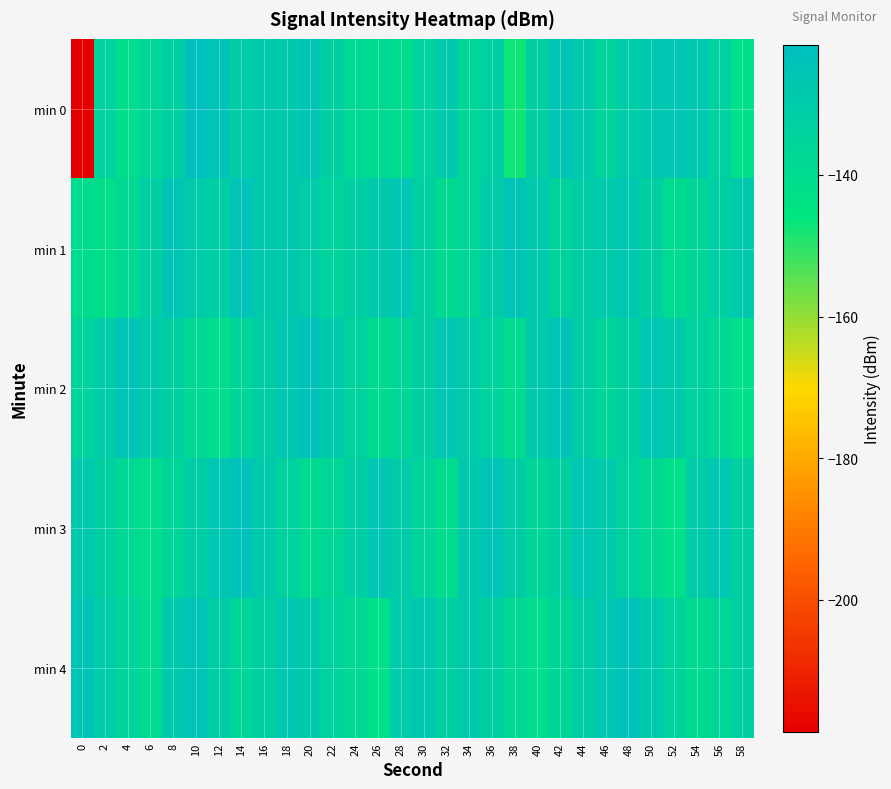

What is the spread (max minus min) of values at 0?

93.7